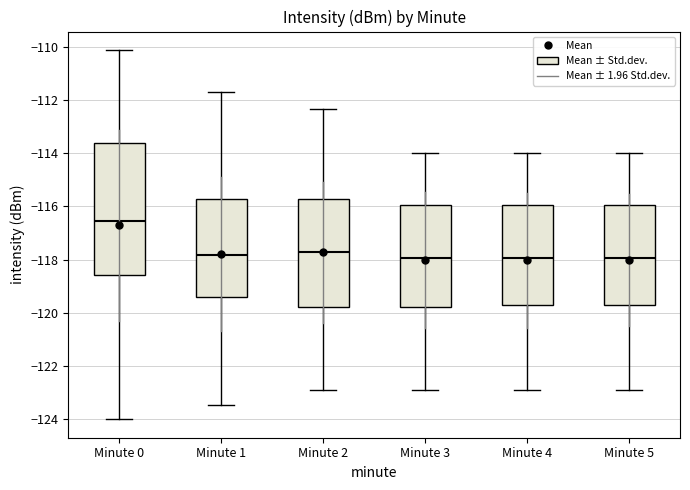

Reading left to right, transcribe this box plot: for each box, give where its median line is, the range the box spans, and where its two whiskers end, as read against the y-axis. The values are not printed on the chart, so give them approximately, as read against the axis.

Minute 0: median -116.6, box -118.6 to -113.6, whiskers -124.0 to -110.2
Minute 1: median -117.8, box -119.4 to -115.8, whiskers -123.4 to -111.8
Minute 2: median -117.8, box -119.8 to -115.8, whiskers -122.8 to -112.4
Minute 3: median -118.0, box -119.8 to -116.0, whiskers -123.0 to -114.0
Minute 4: median -118.0, box -119.8 to -116.0, whiskers -123.0 to -114.0
Minute 5: median -118.0, box -119.8 to -116.0, whiskers -122.8 to -114.0